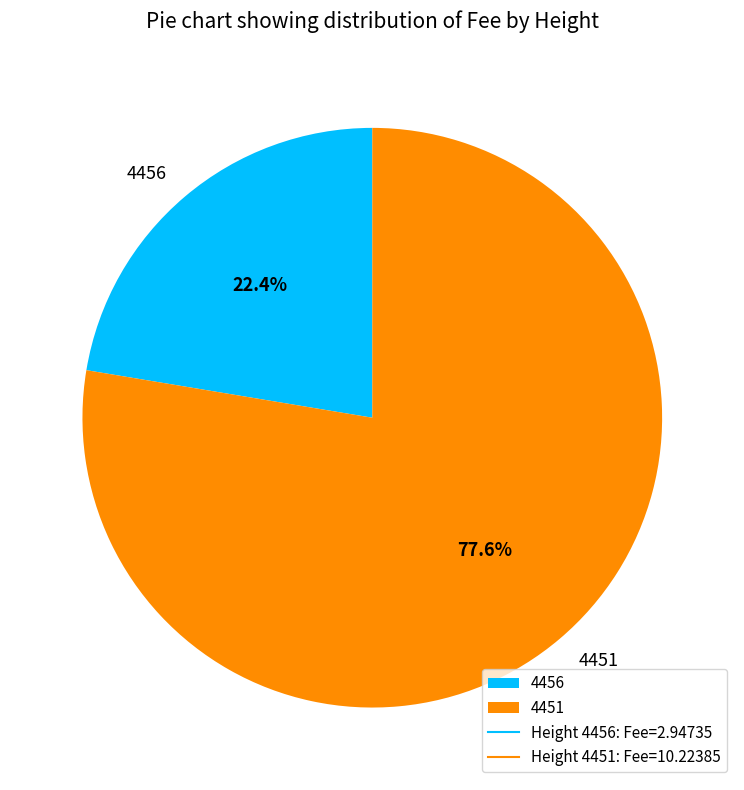

What is the smallest slice in the pie chart?

4456